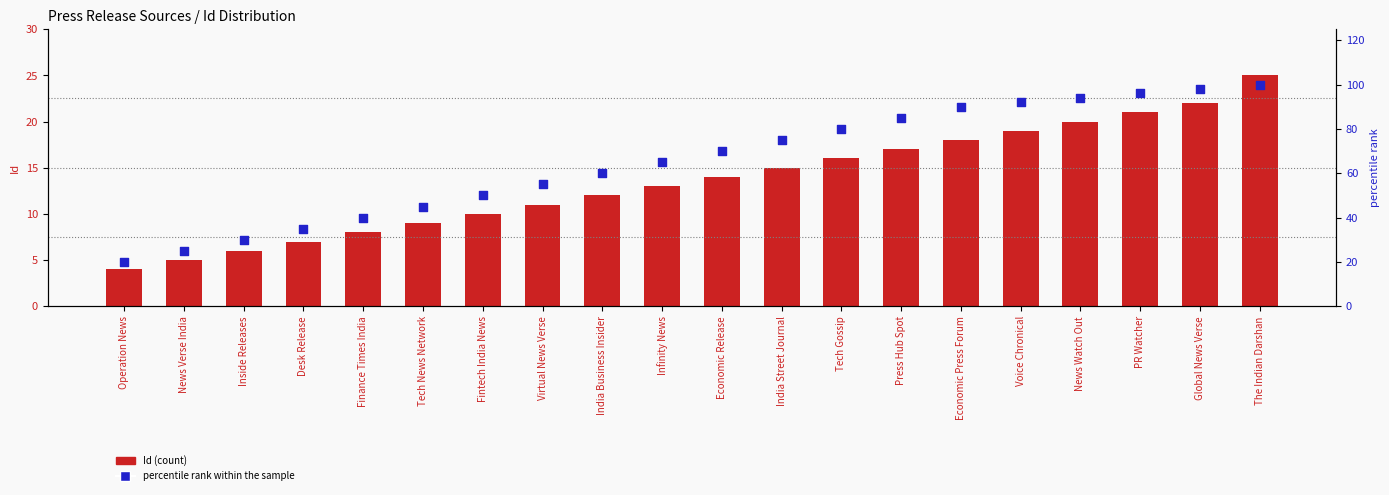

At how many categories does at least one series exceed 58?

12